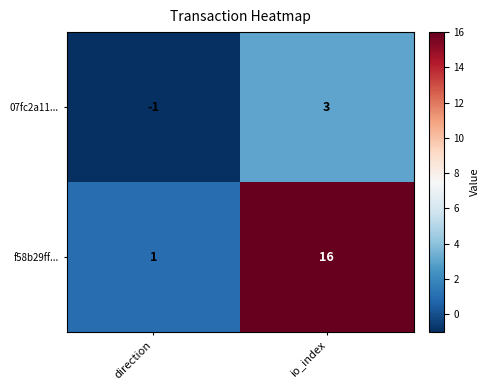

What is the difference between the 07fc2a11... values at direction and io_index?

4